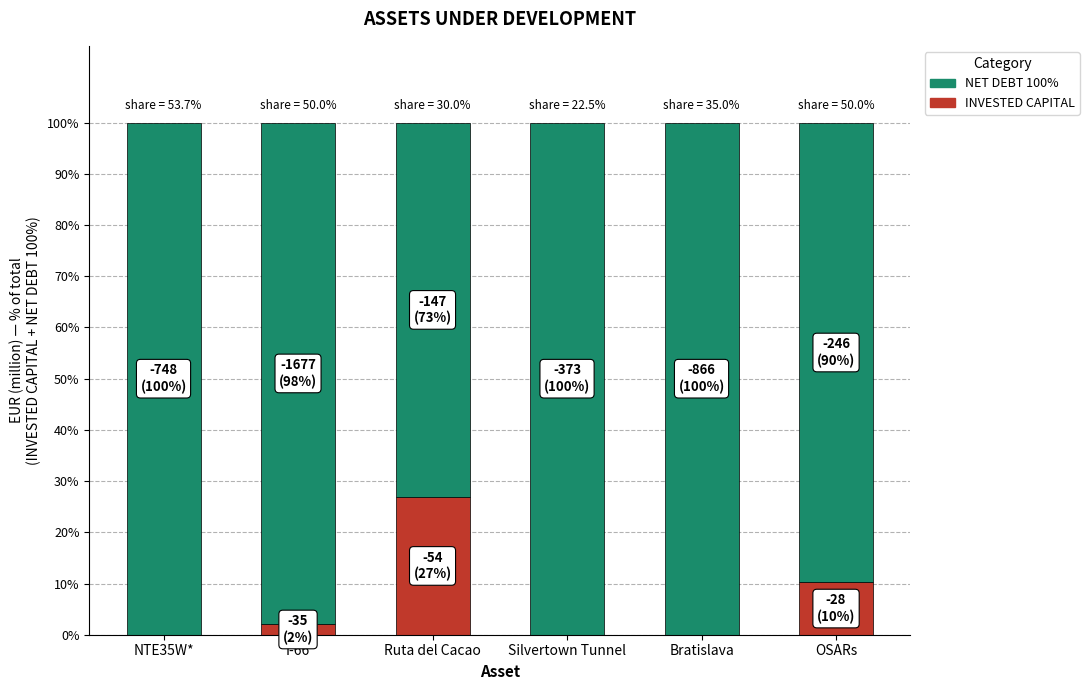

What is the sum of the INVESTED CAPITAL values at Silvertown Tunnel and OSARs?

10.2